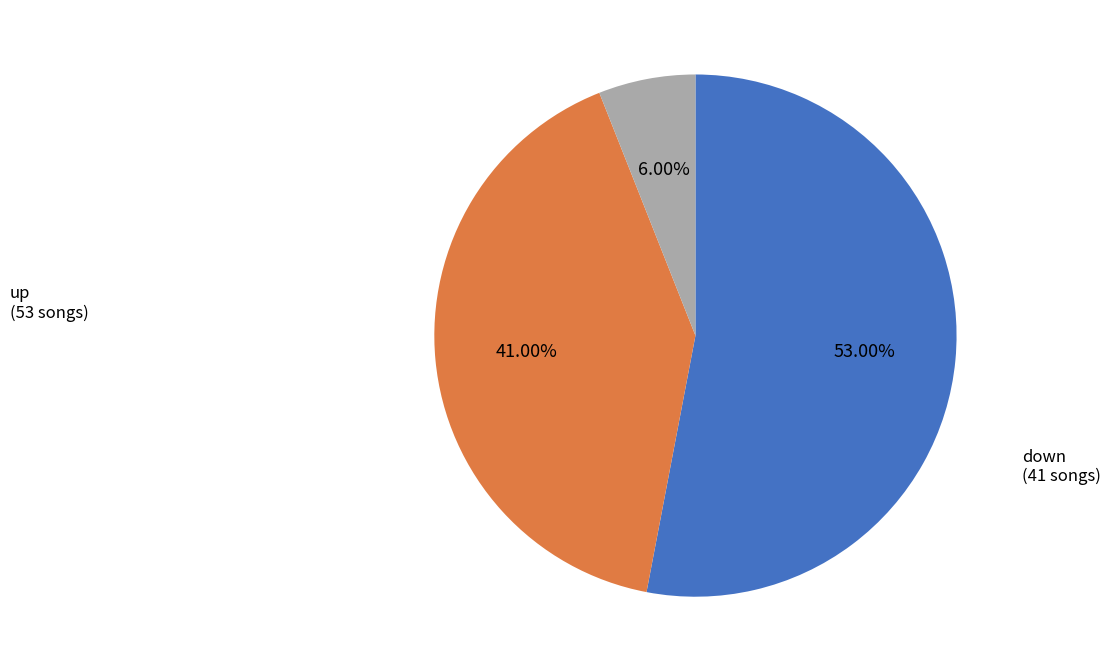

Is there any slice that represents more than half of the pie?

Yes